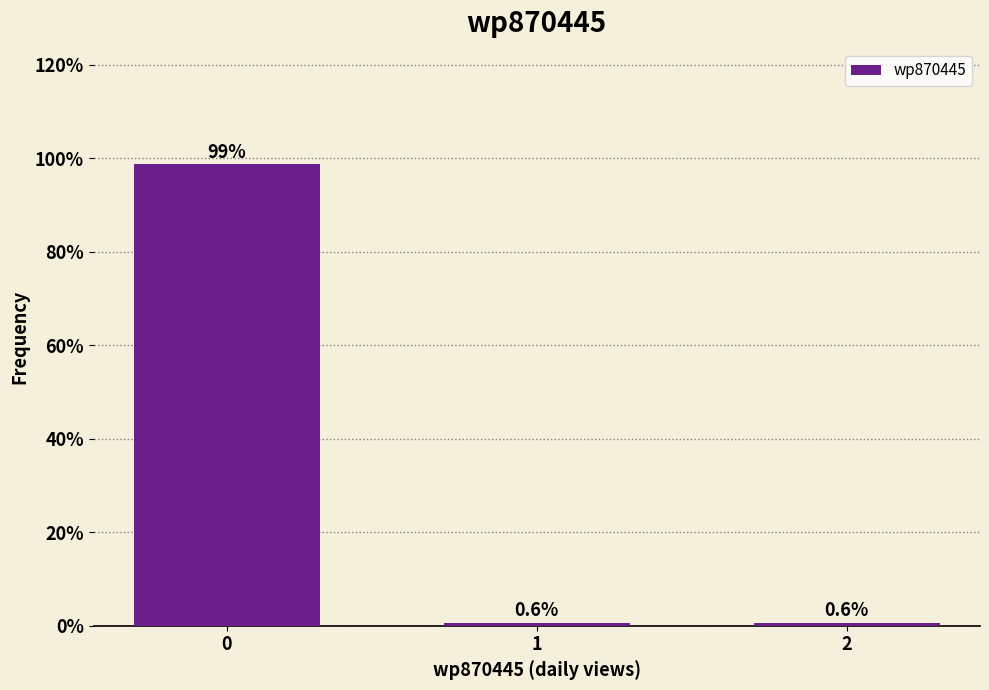

Reading left to right, list all the values displayed in this chart.

98.7	0.6	0.6